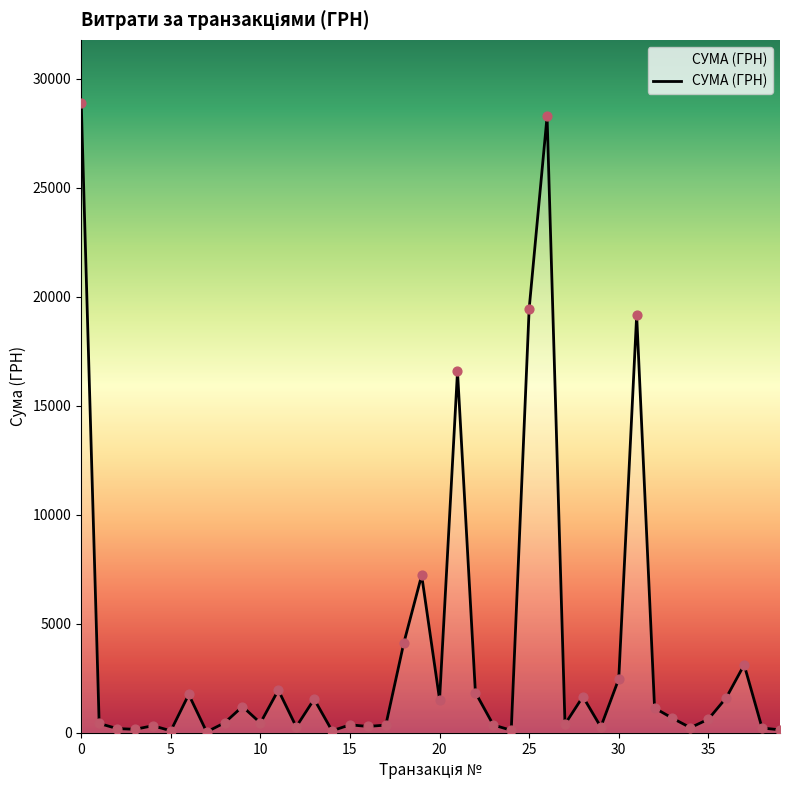

What is the maximum value shown in the chart?

28897.0